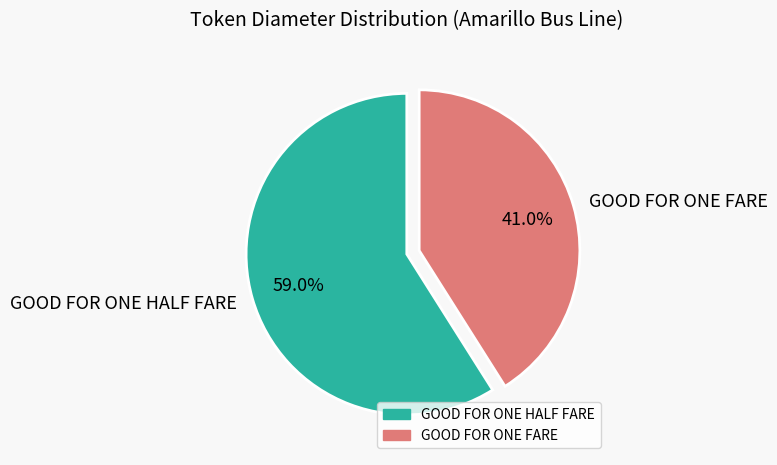

To the nearest percent, what percentage of the pie is GOOD FOR ONE FARE?

41%